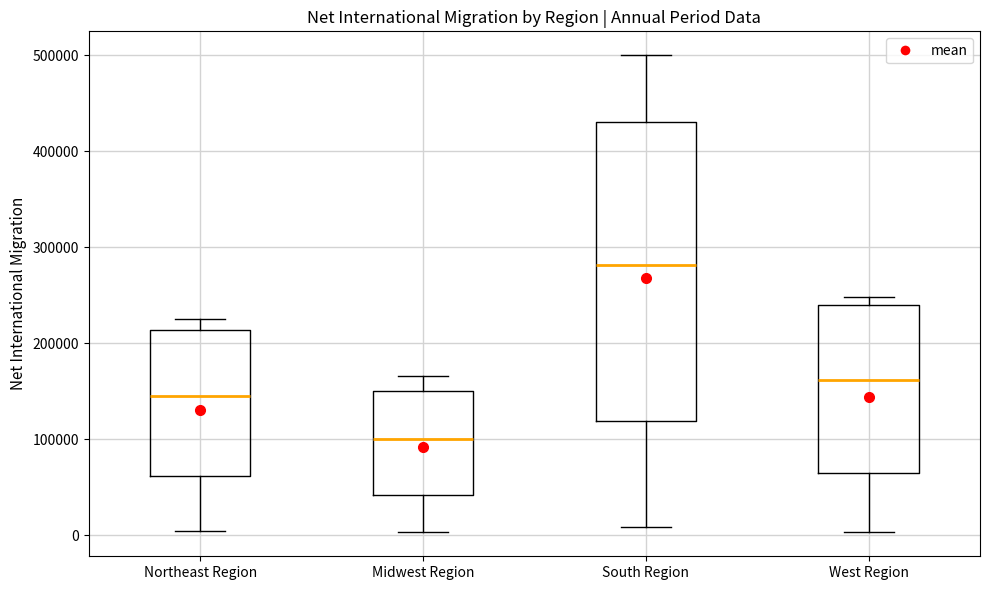

Which box has the lowest median line?

Midwest Region